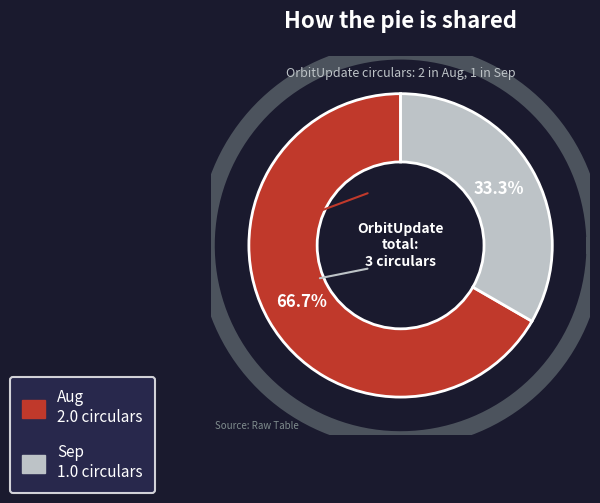

Which category has the biggest portion of the pie?

Aug